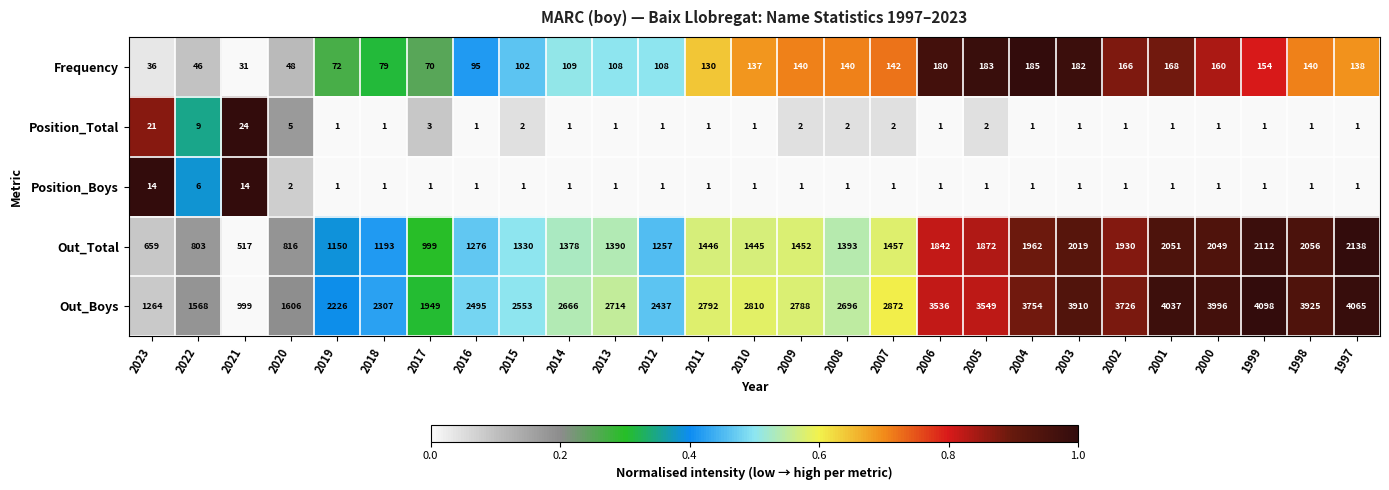

Which series has the largest range (max minus min)?

Out_Boys